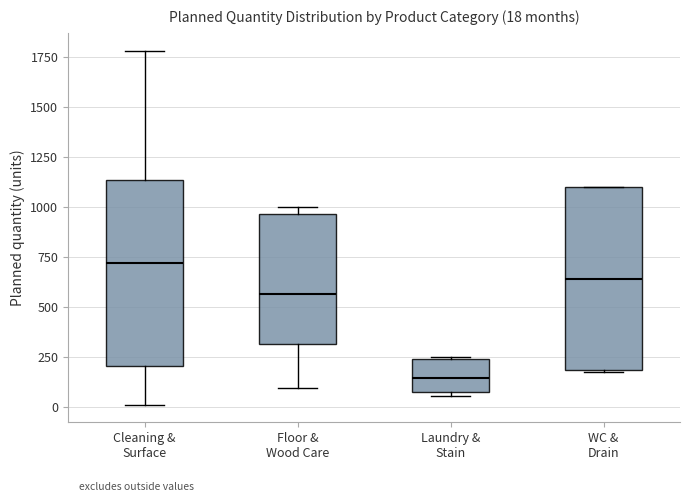

Which box has the lowest median line?

Laundry & Stain